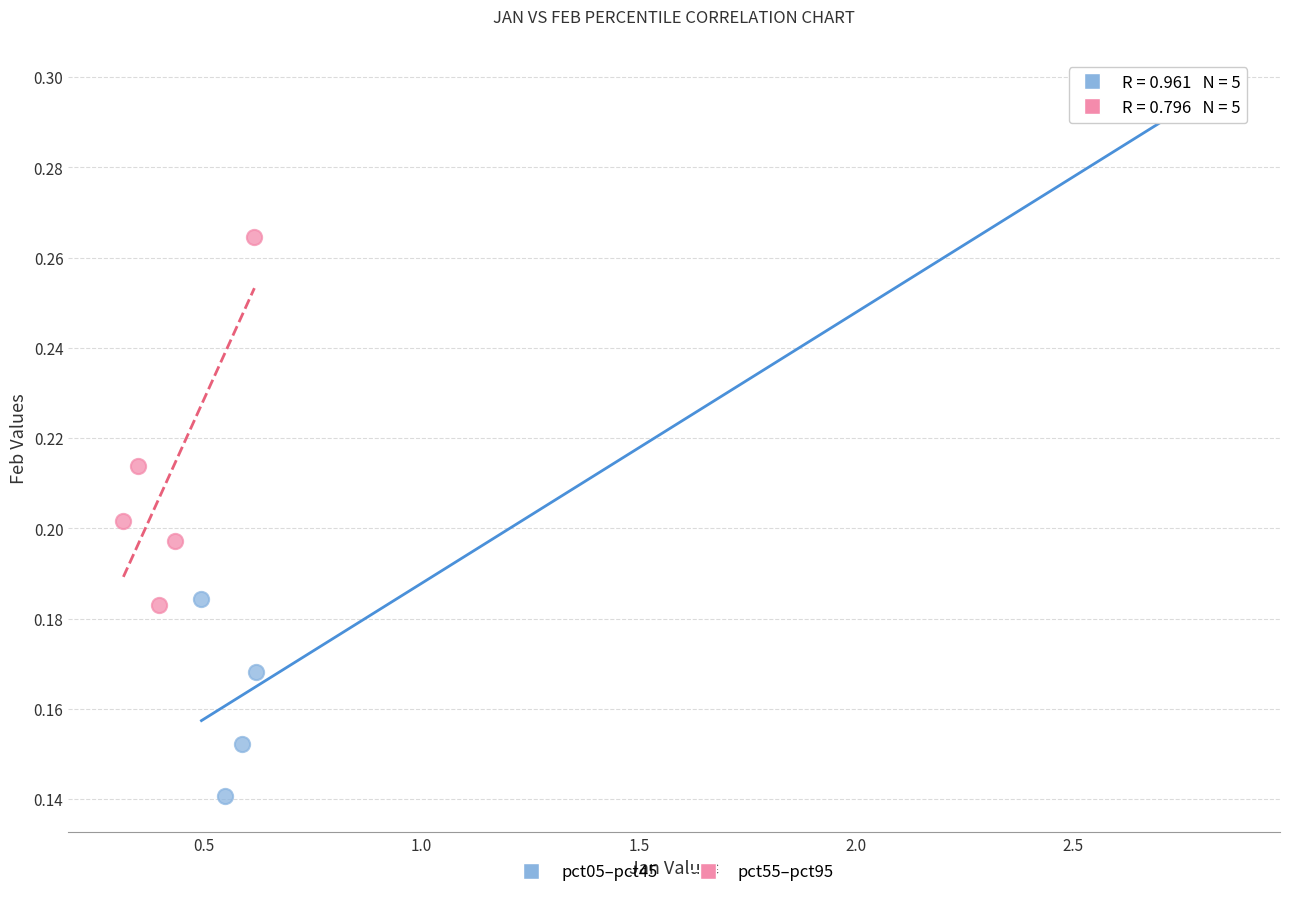

What are all the series names shown in the legend?

pct05–pct45, pct55–pct95